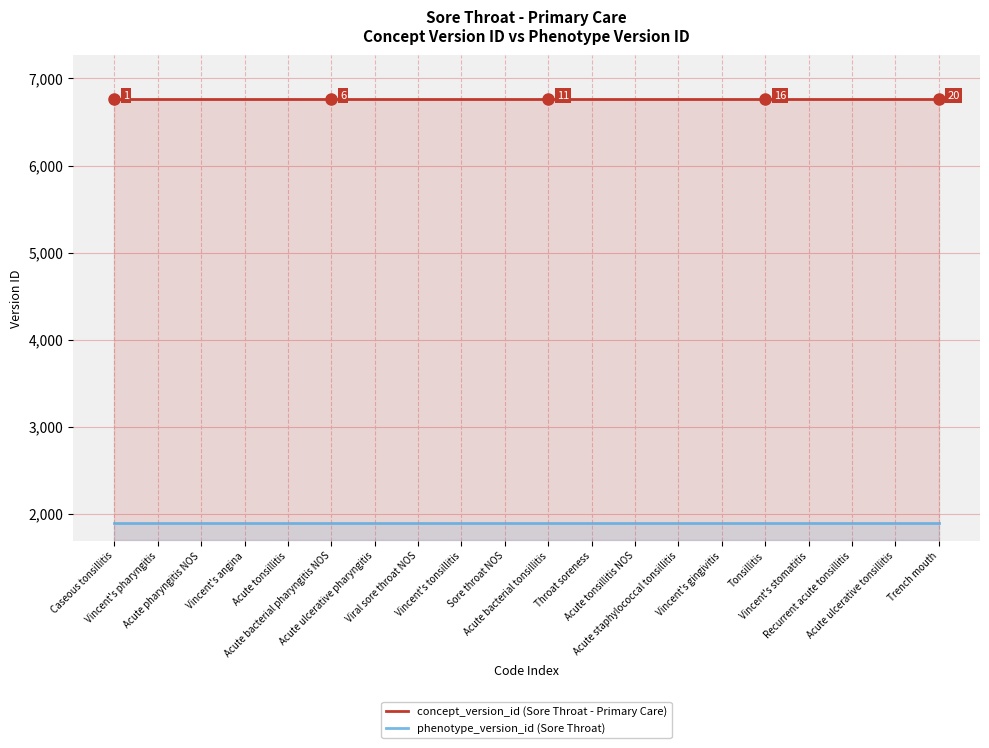

Which series has the largest total across all categories?

concept_version_id (Sore Throat - Primary Care)